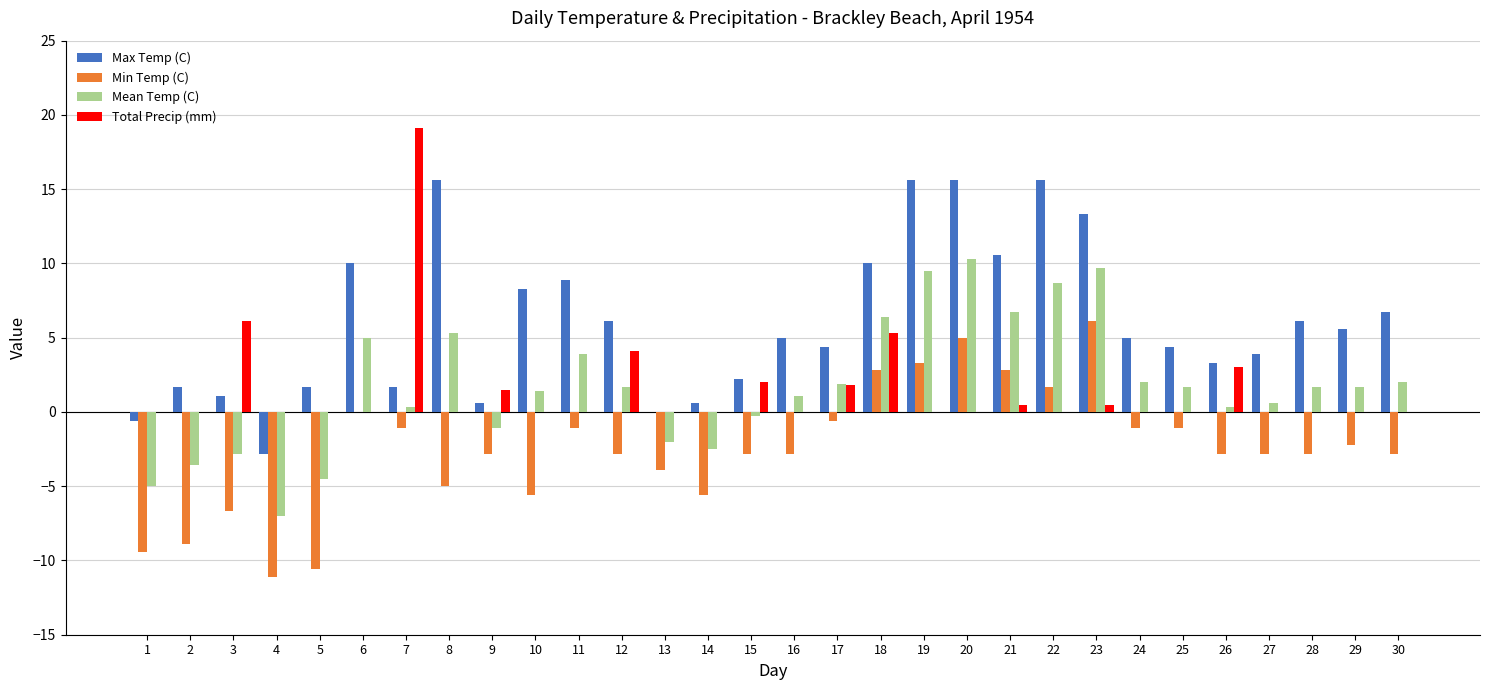

Which series has the largest total across all categories?

Max Temp (C)